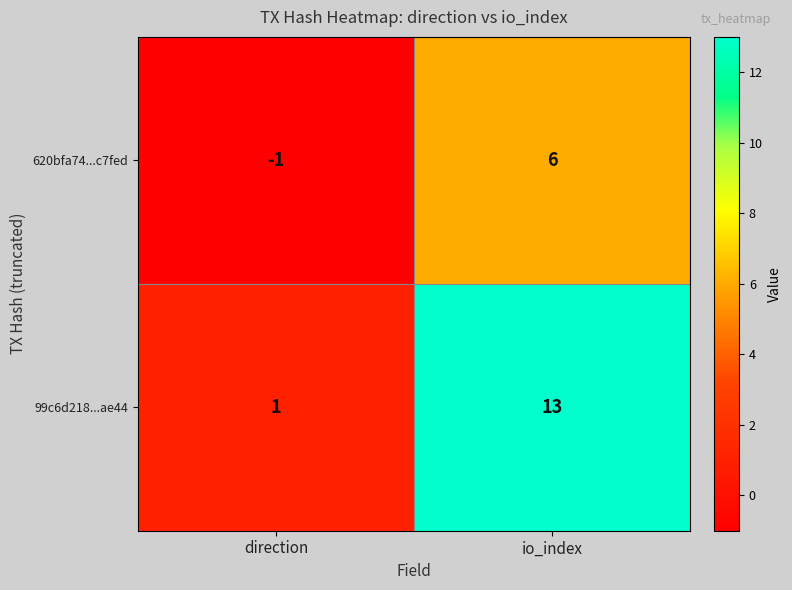

Which series has the widest spread of values?

99c6d218...ae44